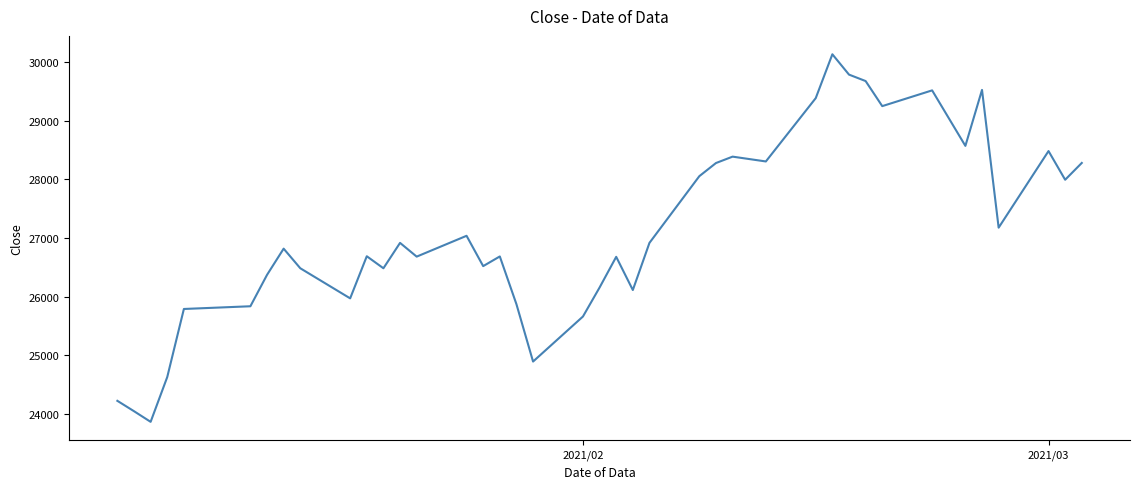

How many categories are shown in the chart?

40